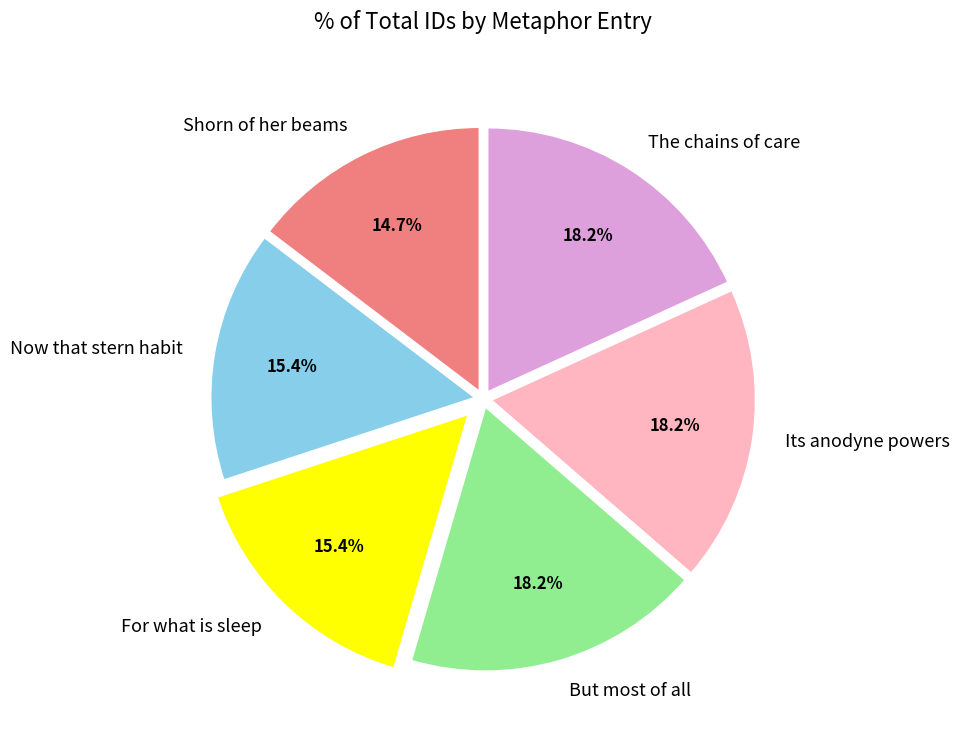

Does Now that stern habit represent more than half of the total?

No